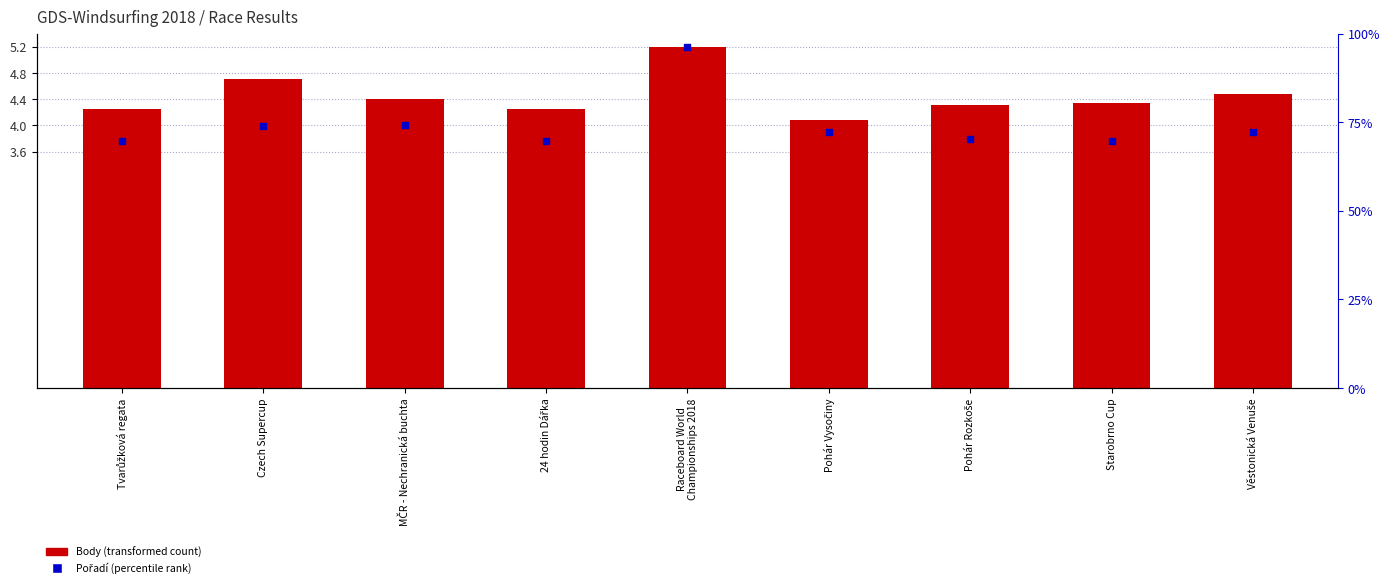

What is the total value across all series at Czech Supercup?

8.7